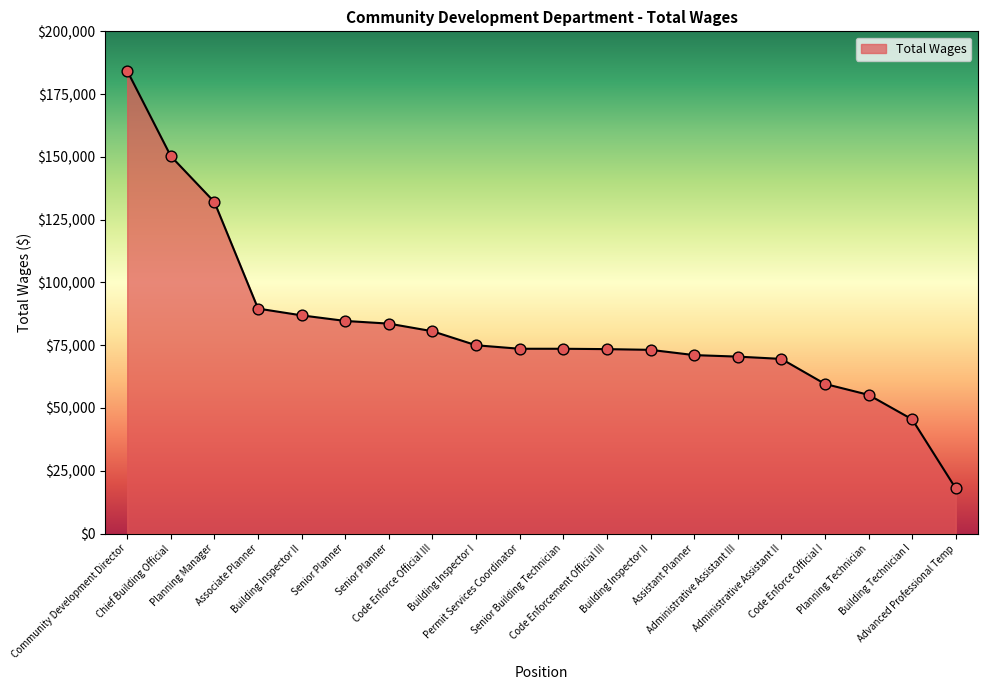

What is the change in value from Building Inspector II to Code Enforce Official III?

-6318